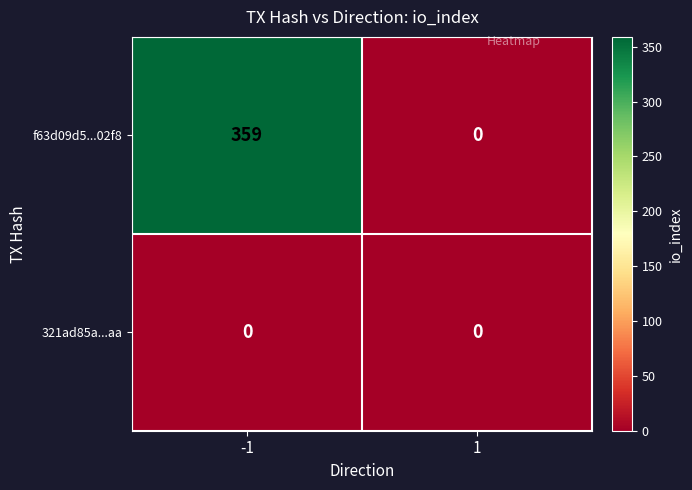

List the labels in order of f63d09d5...02f8 value, smallest first.

1, -1